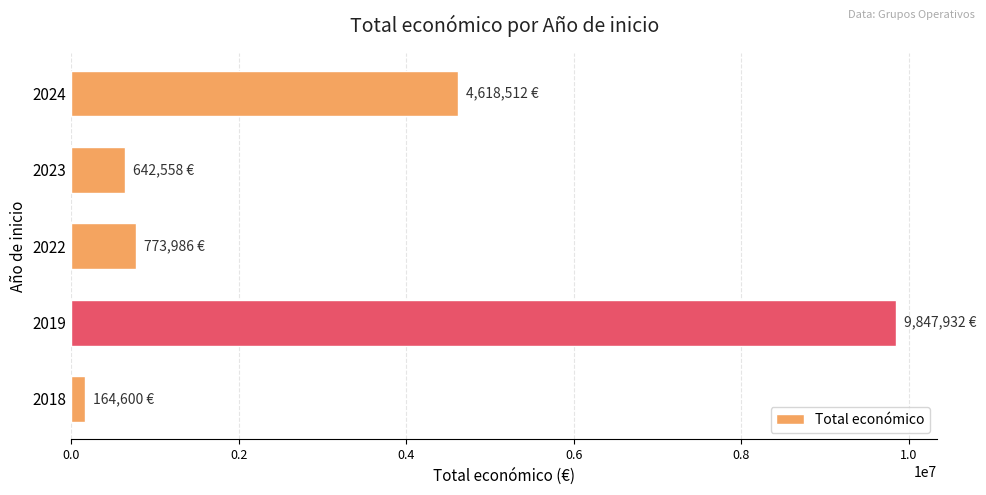

The value at 2019 is 4188623. True or false?

False